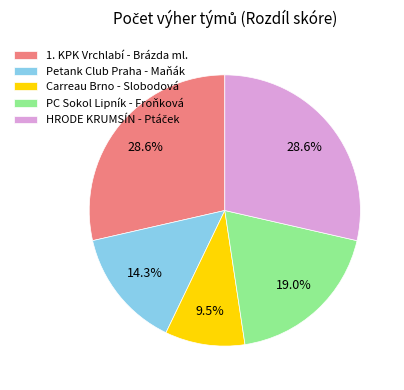

To the nearest percent, what is the difference between the largest and smallest slice percentages?

19%